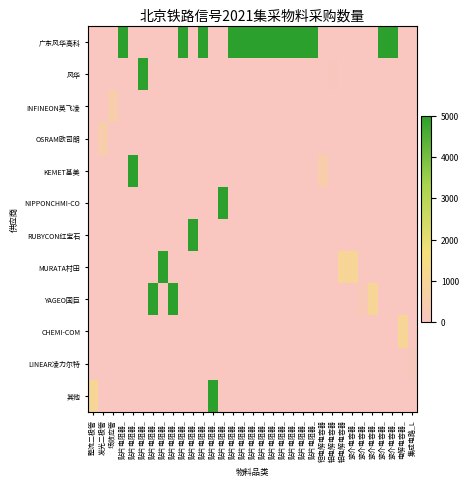

Which label corresponds to the smallest value in the chart?

整流二极管